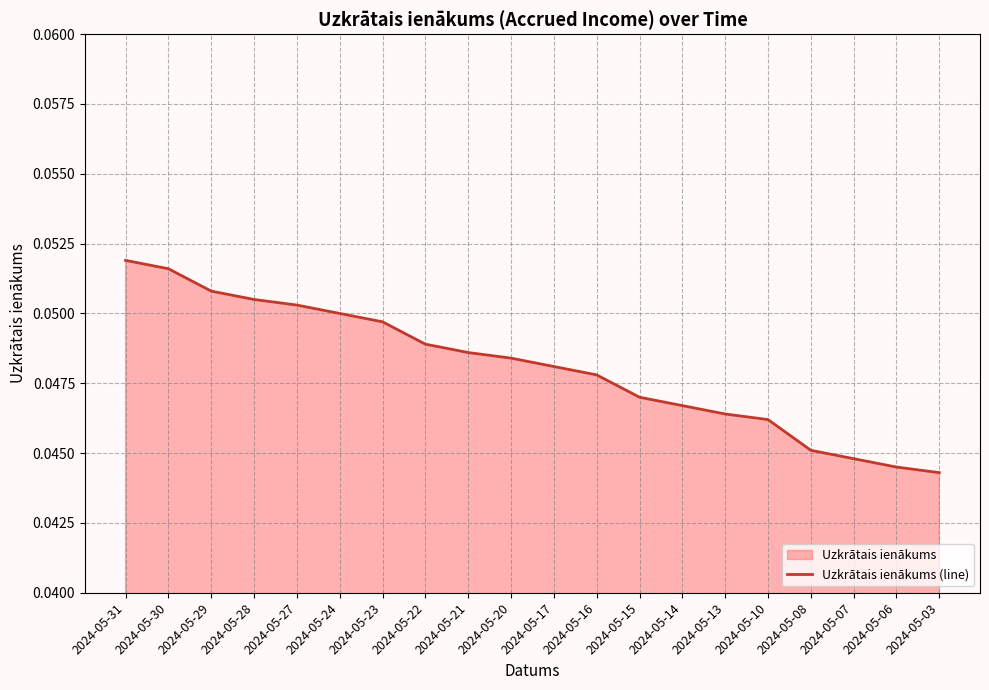

Count the number of categories in the chart.

20